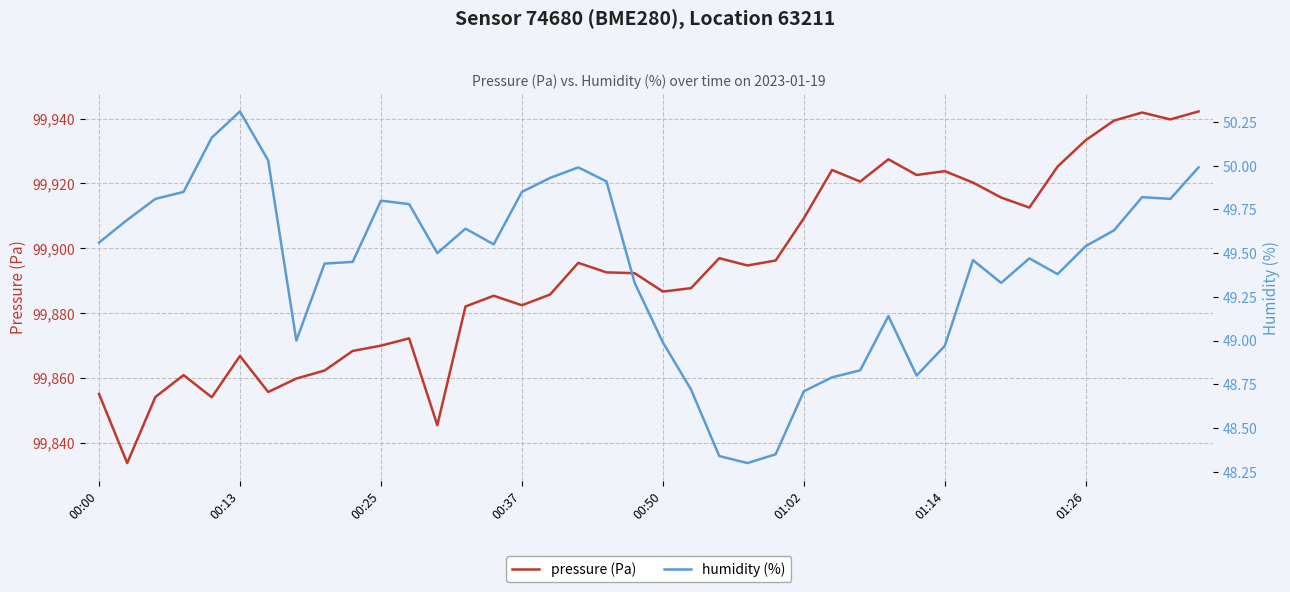

Rank the series by their maximum value, from lowest to highest.

humidity (%), pressure (Pa)